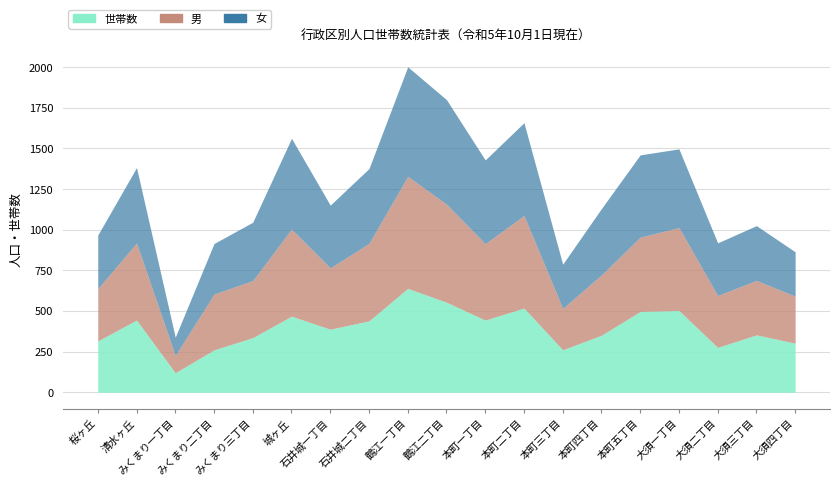

Where does the 世帯数 series first go above 388?

清水ヶ丘